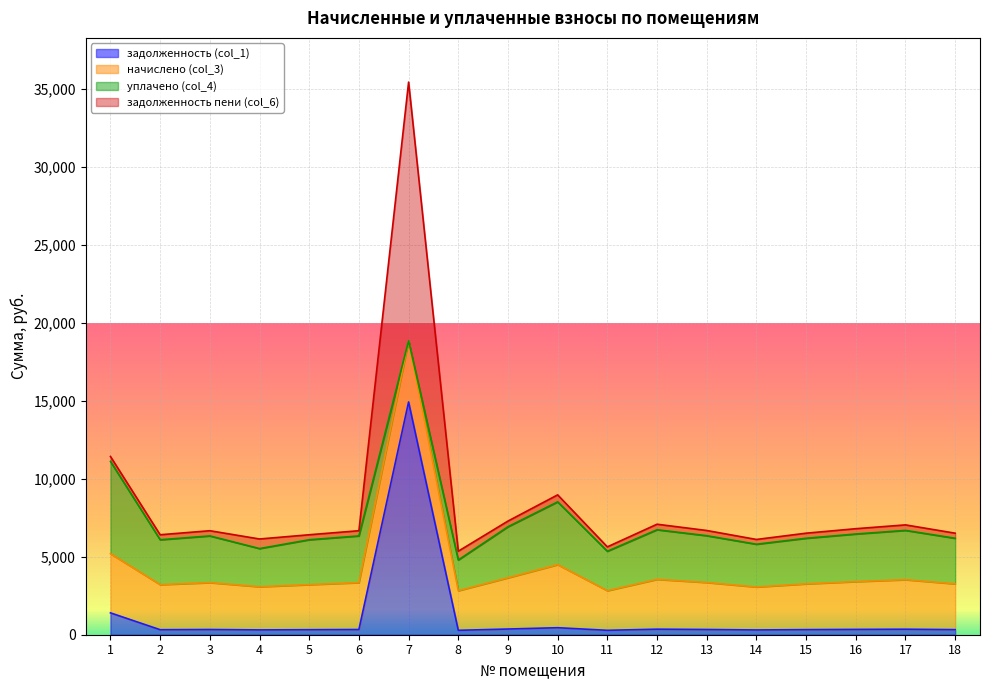

Between 7 and 14, which series saw the biggest shift?

задолженность пени (col_6)